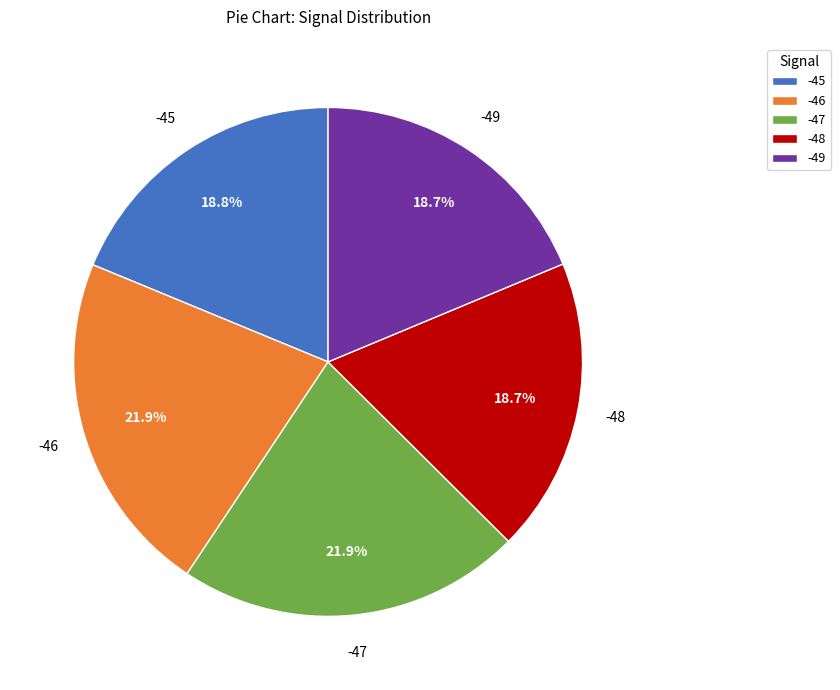

What percentage do -45 and -47 together represent?

40.7%